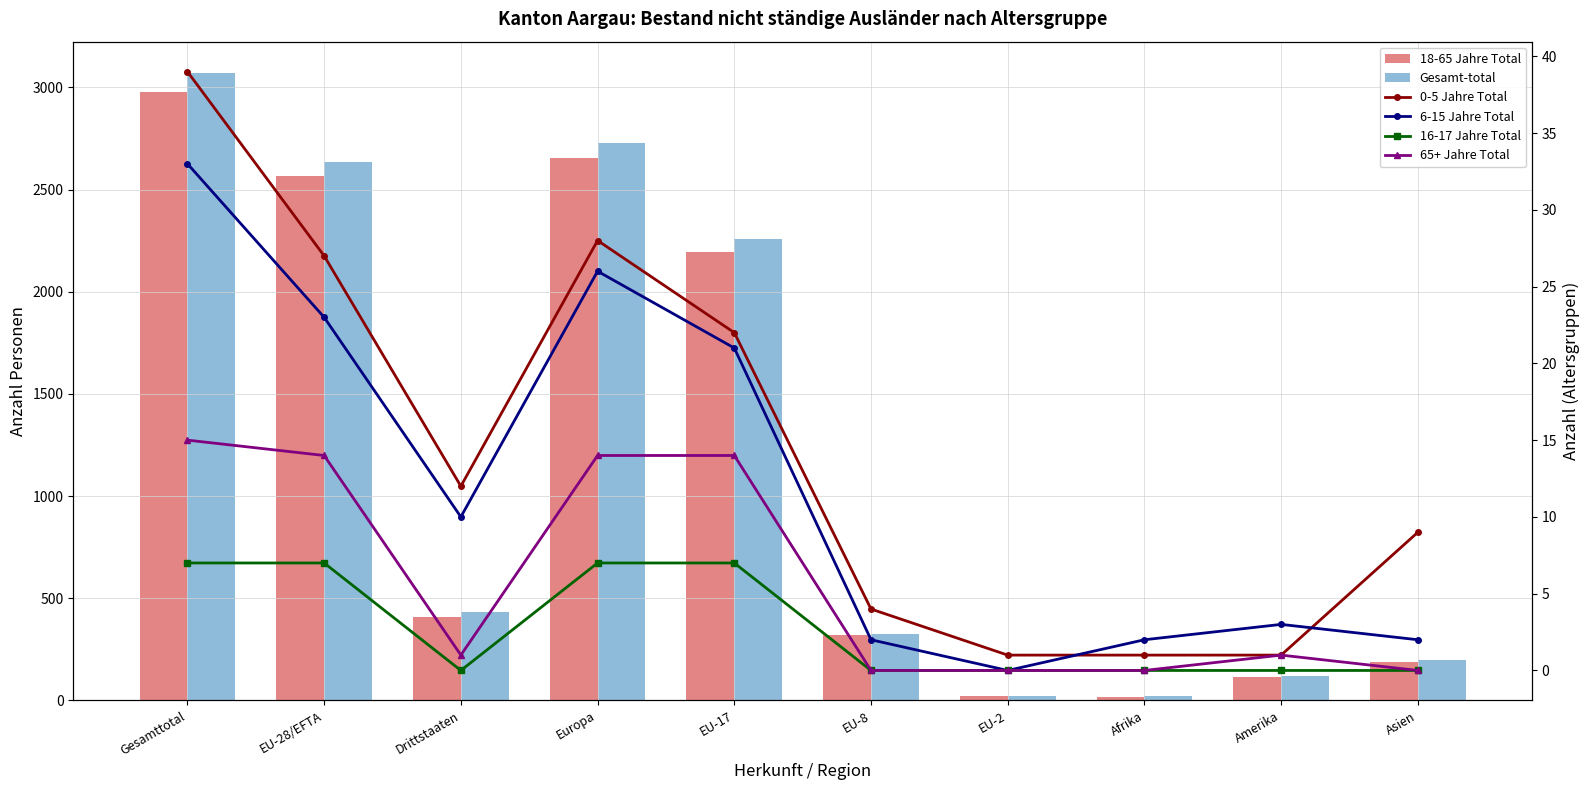

The value of 18-65 Jahre Total at Amerika is 114. True or false?

True